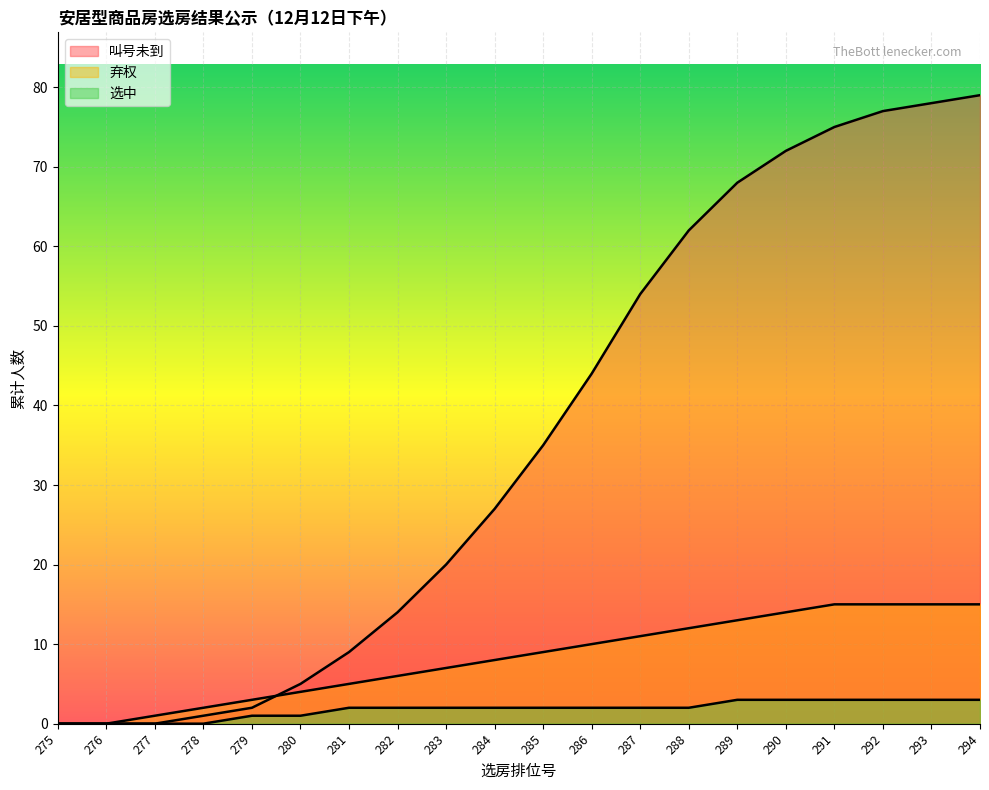

True or false: 叫号未到 has more than 1 points higher than both neighbors.

False